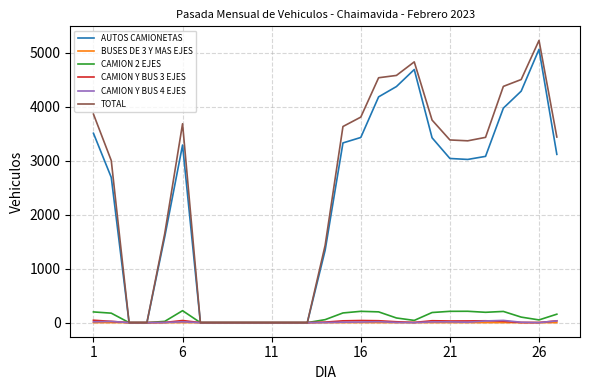

Which series has the widest spread of values?

TOTAL